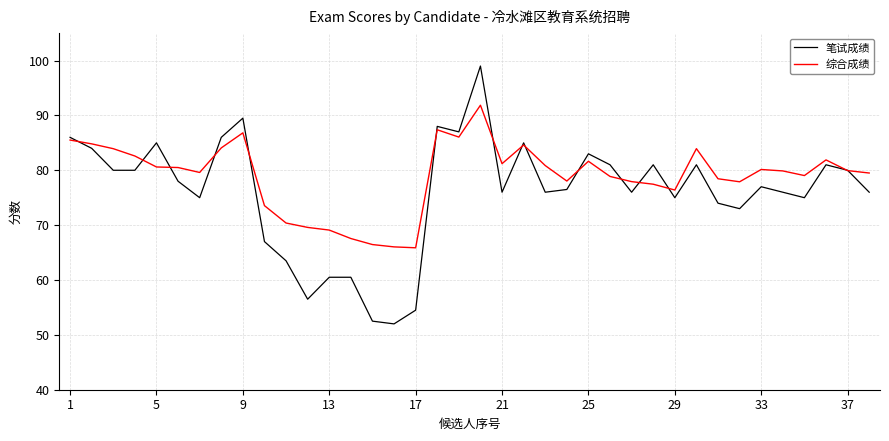

At how many categories does at least one series exceed 90?

1